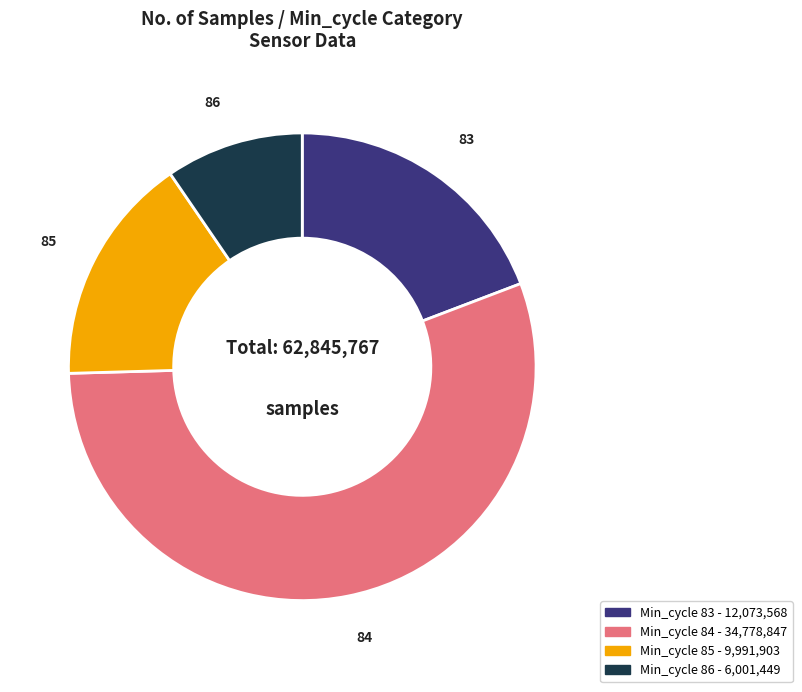

Is there a majority slice in this chart?

Yes